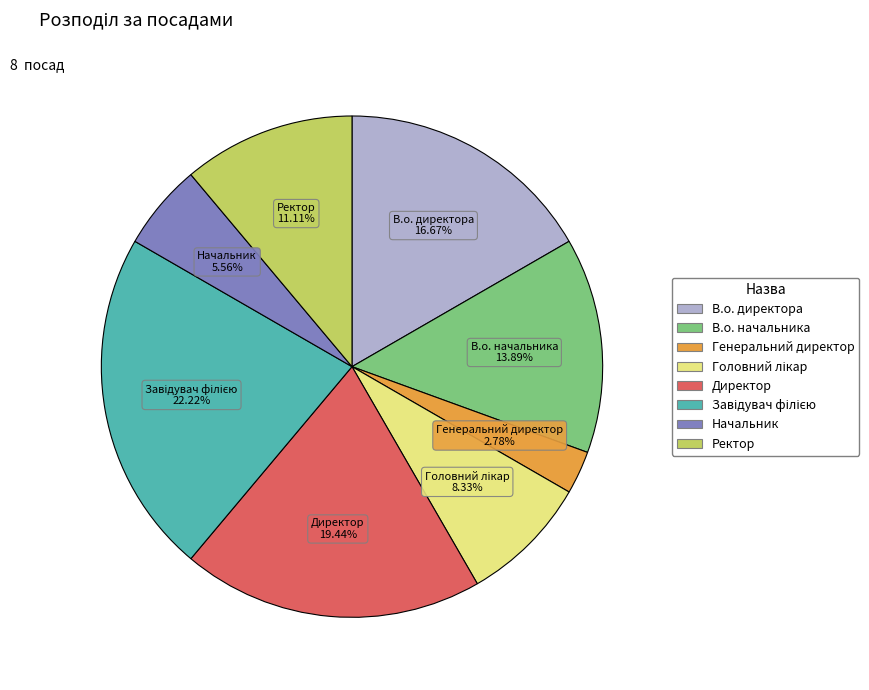

Count the number of slices in the pie.

8